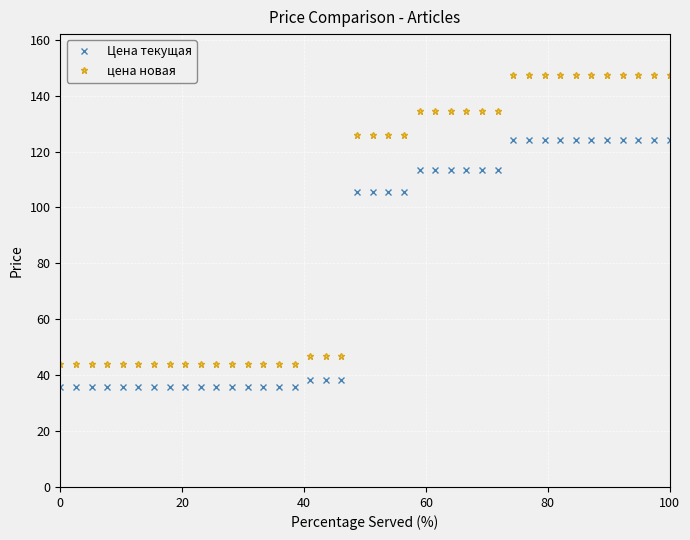

At how many categories does at least one series exceed 56?

21